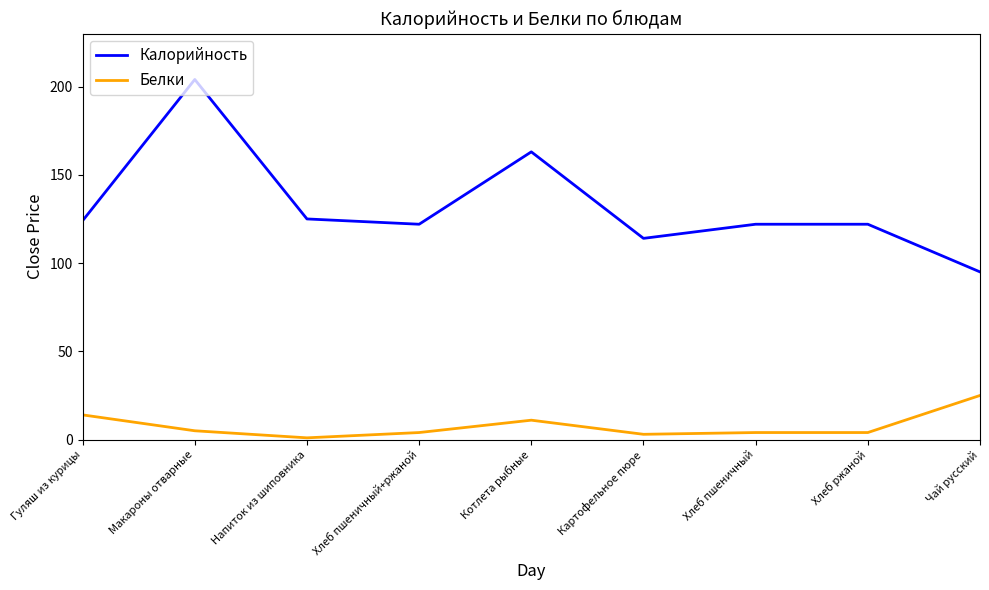

List the series in order of their overall mean, lowest first.

Белки, Калорийность